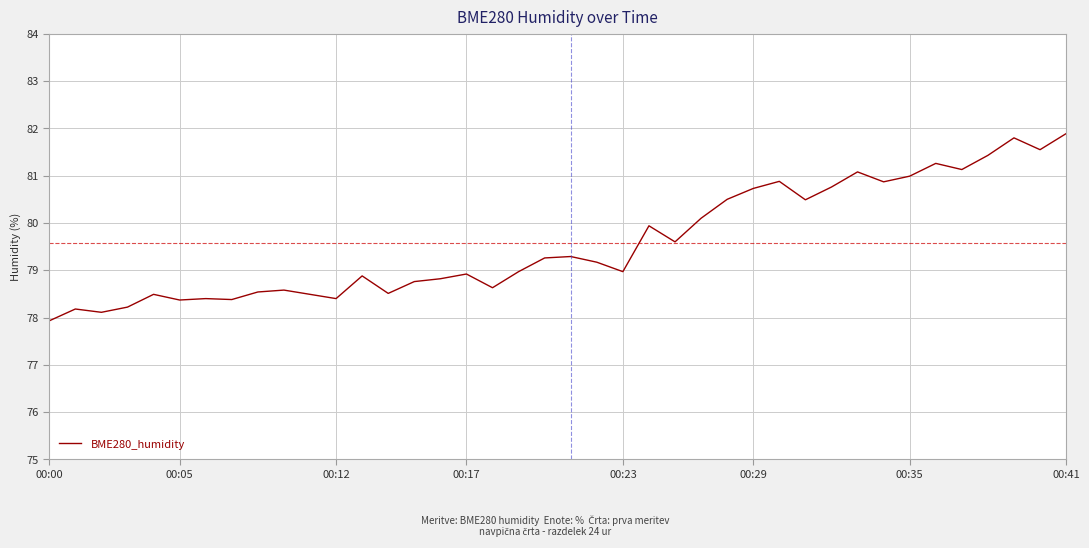

What is the difference between the maximum and minimum values?

4.0